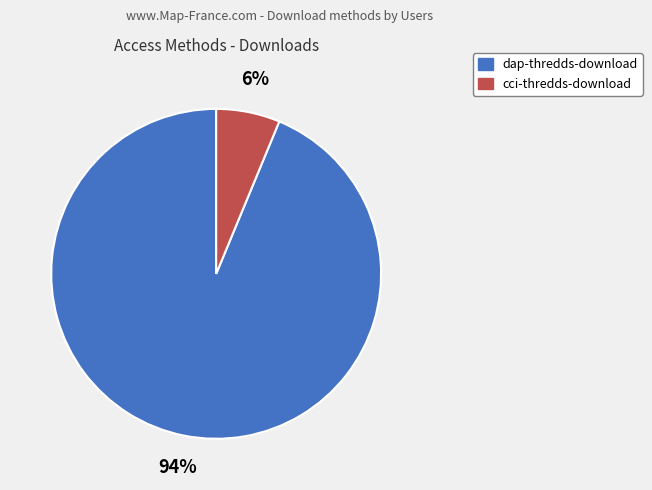

Combined, do dap-thredds-download and cci-thredds-download account for over 50%?

Yes